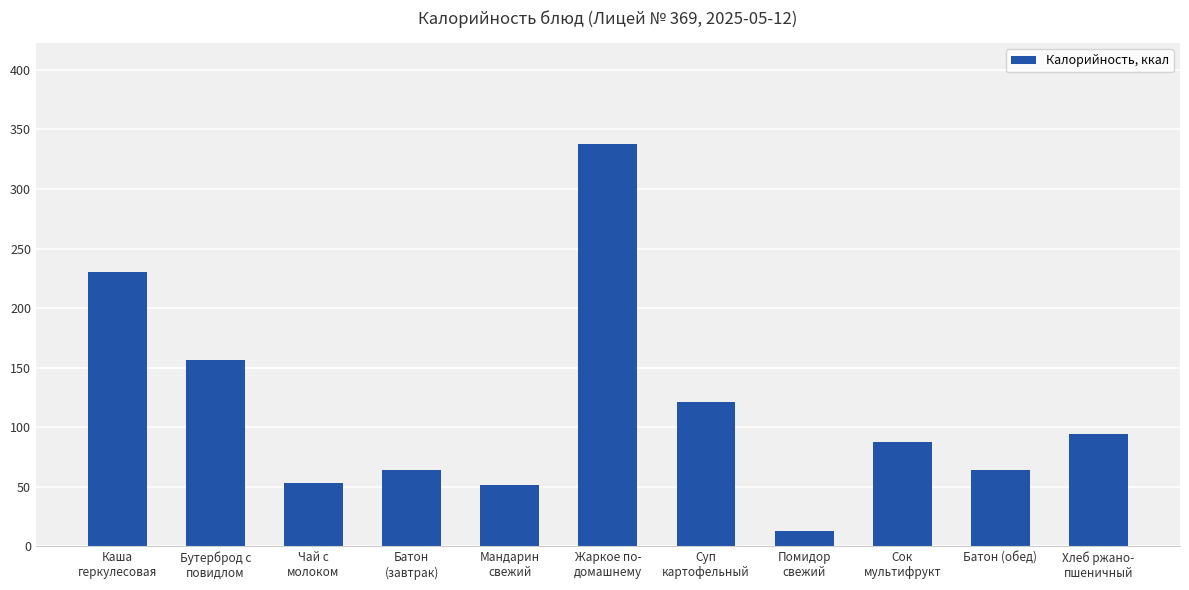

The value at Каша
геркулесовая is 230.0. True or false?

True